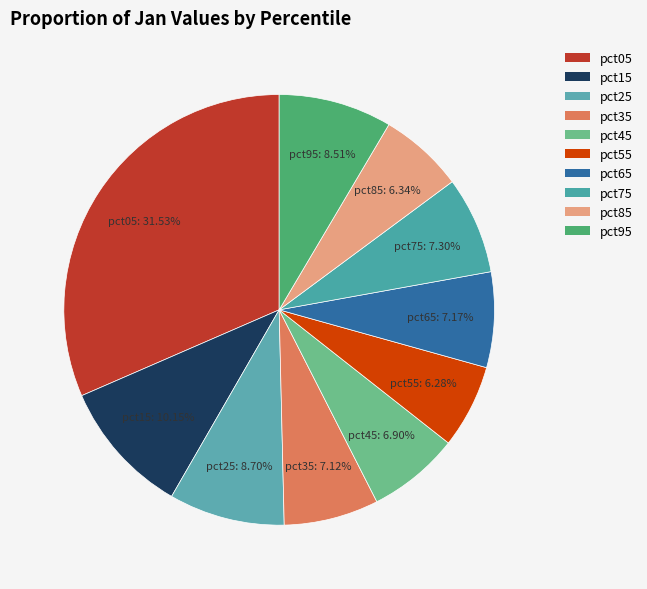

How many slices are in this pie chart?

10